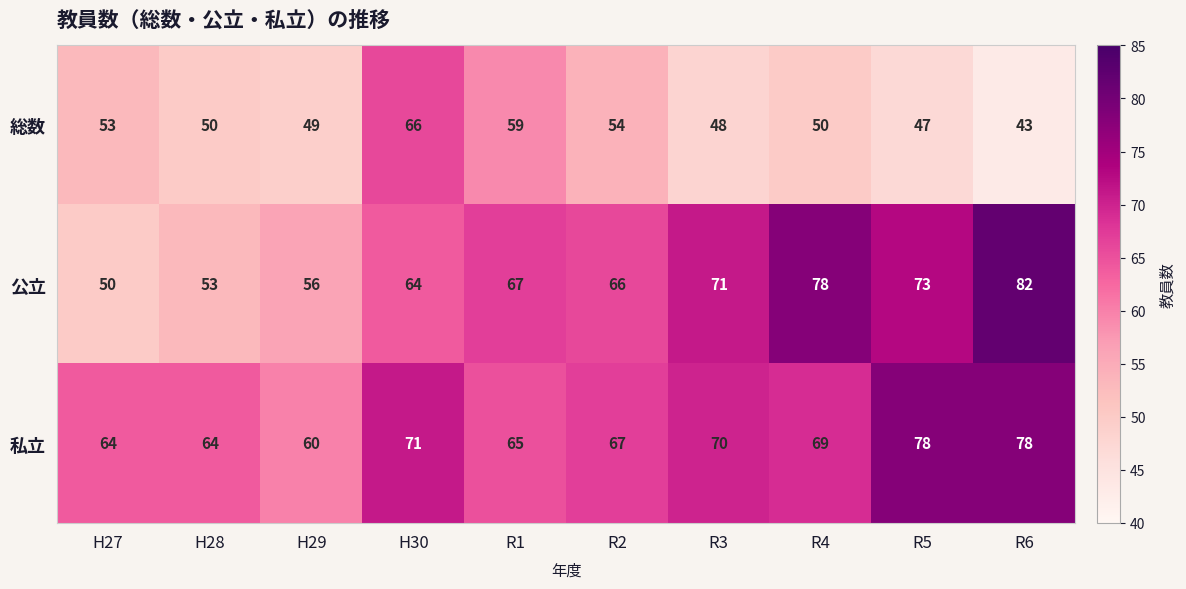

Is it true that 総数 equals 59 at R1?

True